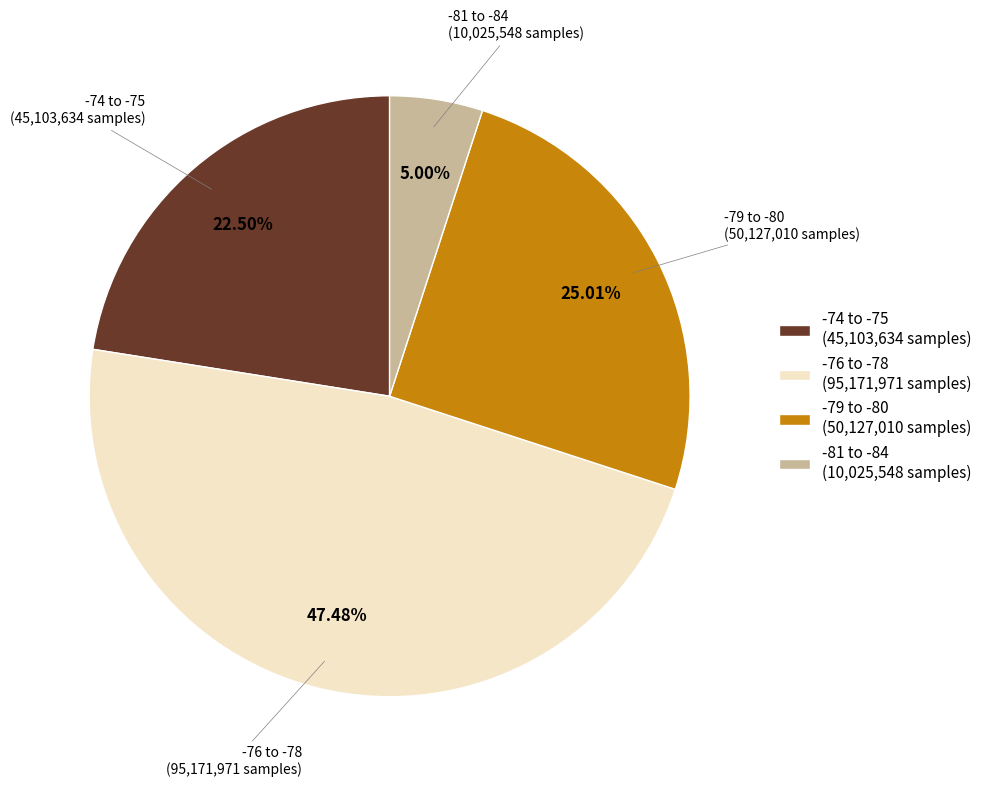

Between -76 to -78 (95,171,971 samples) and -81 to -84 (10,025,548 samples), which is larger?

-76 to -78 (95,171,971 samples)